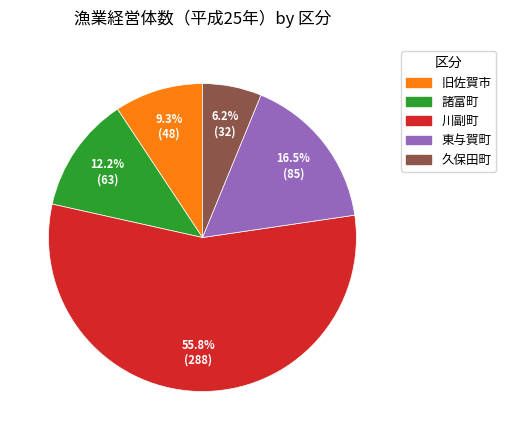

Rank the categories by value from lowest to highest.

久保田町, 旧佐賀市, 諸富町, 東与賀町, 川副町